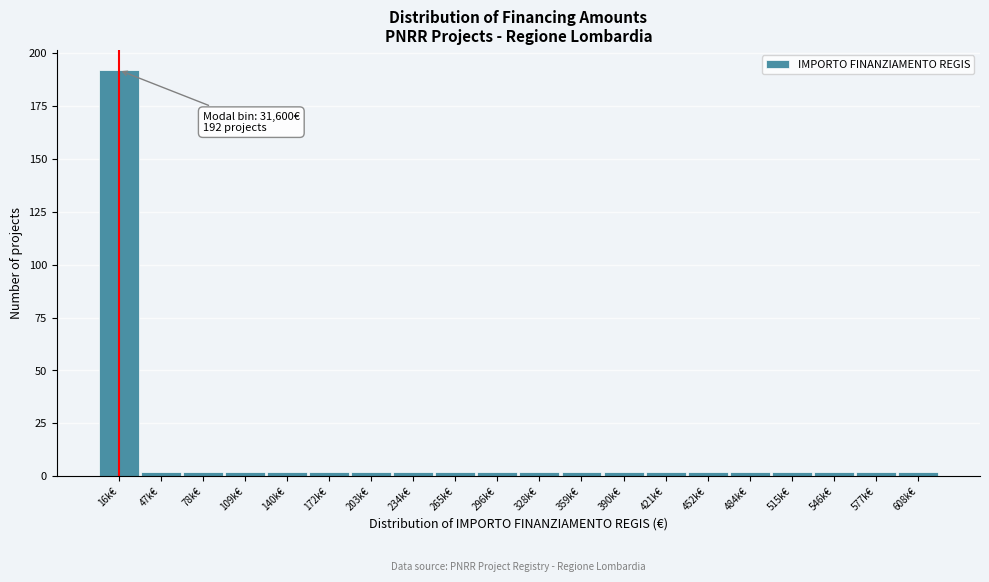

Reading left to right, what are all the values shown in this chart?

16k€=192	47k€=2	78k€=2	109k€=2	140k€=2	172k€=2	203k€=2	234k€=2	265k€=2	296k€=2	328k€=2	359k€=2	390k€=2	421k€=2	452k€=2	484k€=2	515k€=2	546k€=2	577k€=2	608k€=2